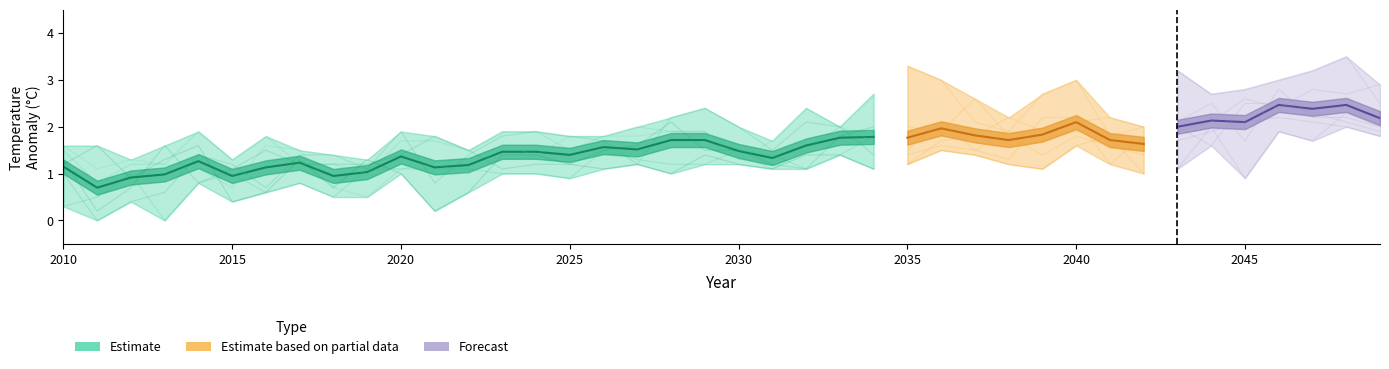

Between 2032 and 2022, which is larger?

2032